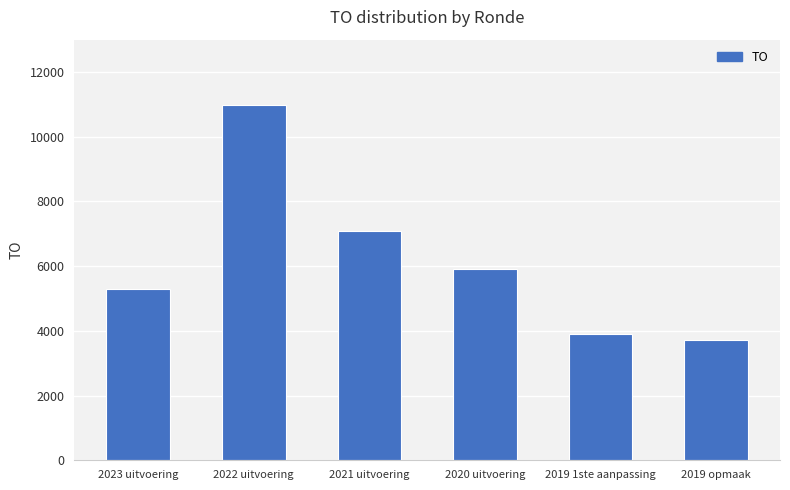

How many series are shown in this chart?

1